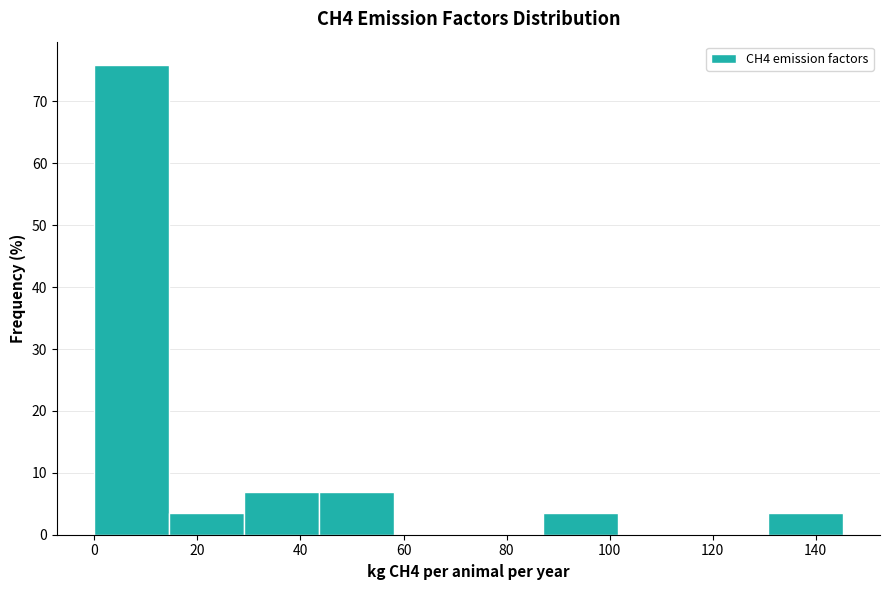

Reading left to right, list every bar in this chart as the range it spans on the x-axis followed by its height. Neither the bar edges nor the heights are printed on the chart, so give them approximately, as read against the axes.

0 to 14: 76
14 to 30: 3
30 to 44: 7
44 to 58: 7
58 to 72: 0
72 to 88: 0
88 to 102: 3
102 to 116: 0
116 to 130: 0
130 to 146: 3